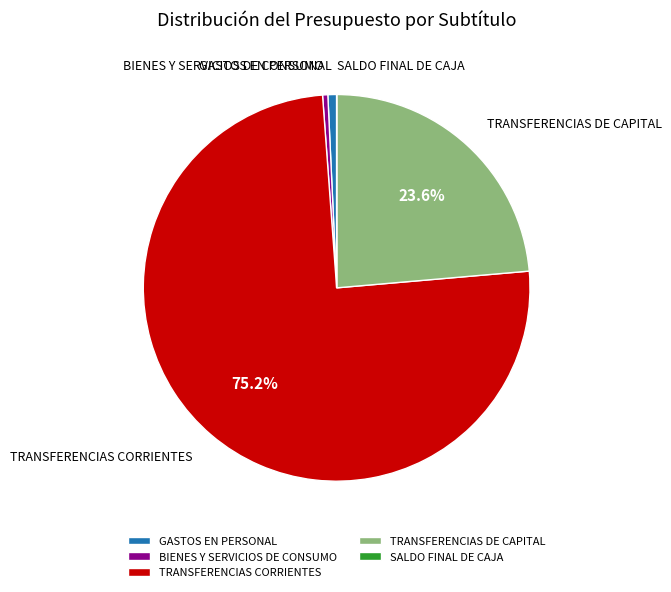

Which category has the biggest portion of the pie?

TRANSFERENCIAS CORRIENTES